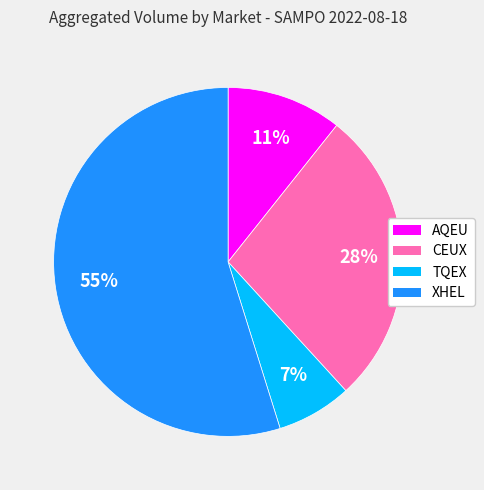

How many slices are in this pie chart?

4